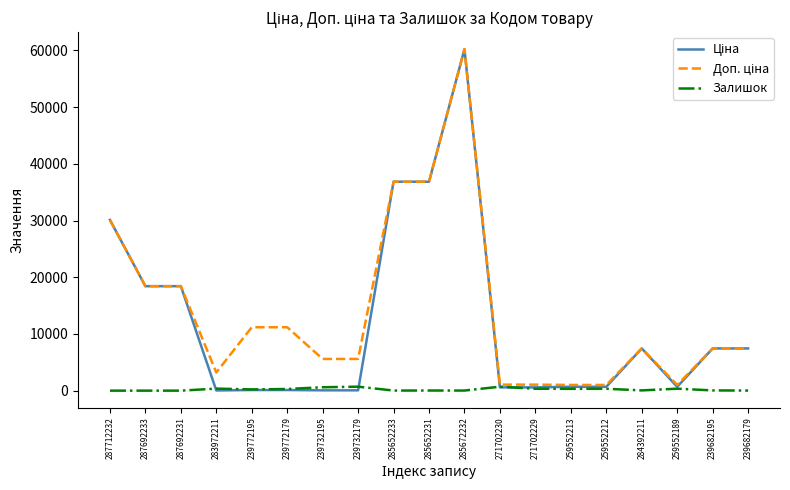

What is the highest value of the Доп. ціна series?

60205.6